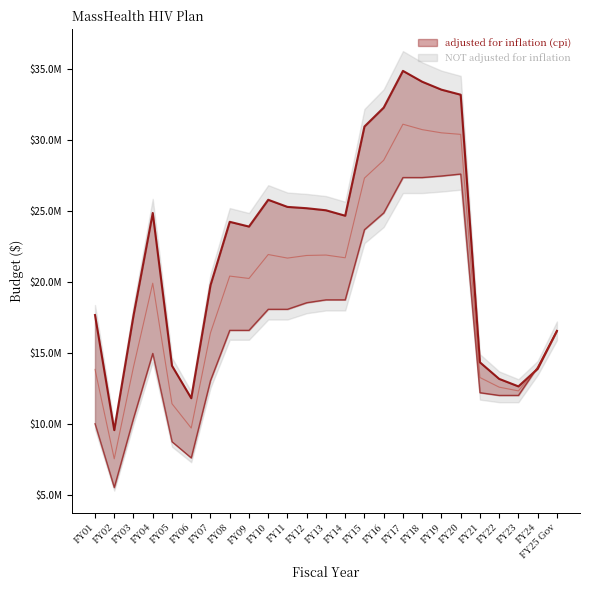

How many distinct data groups are displayed?

2